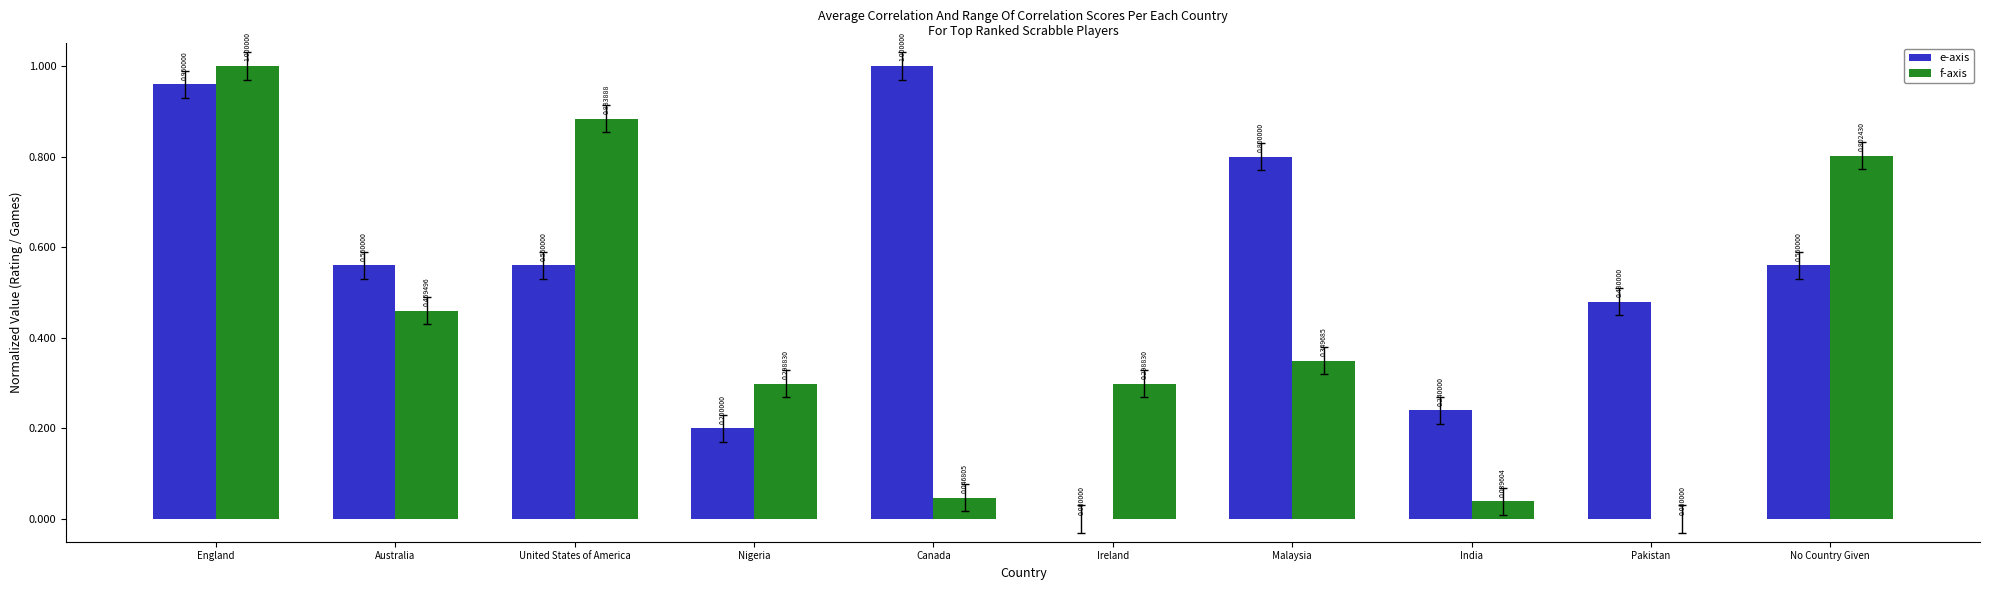

Between England and India, which series saw the biggest shift?

f-axis